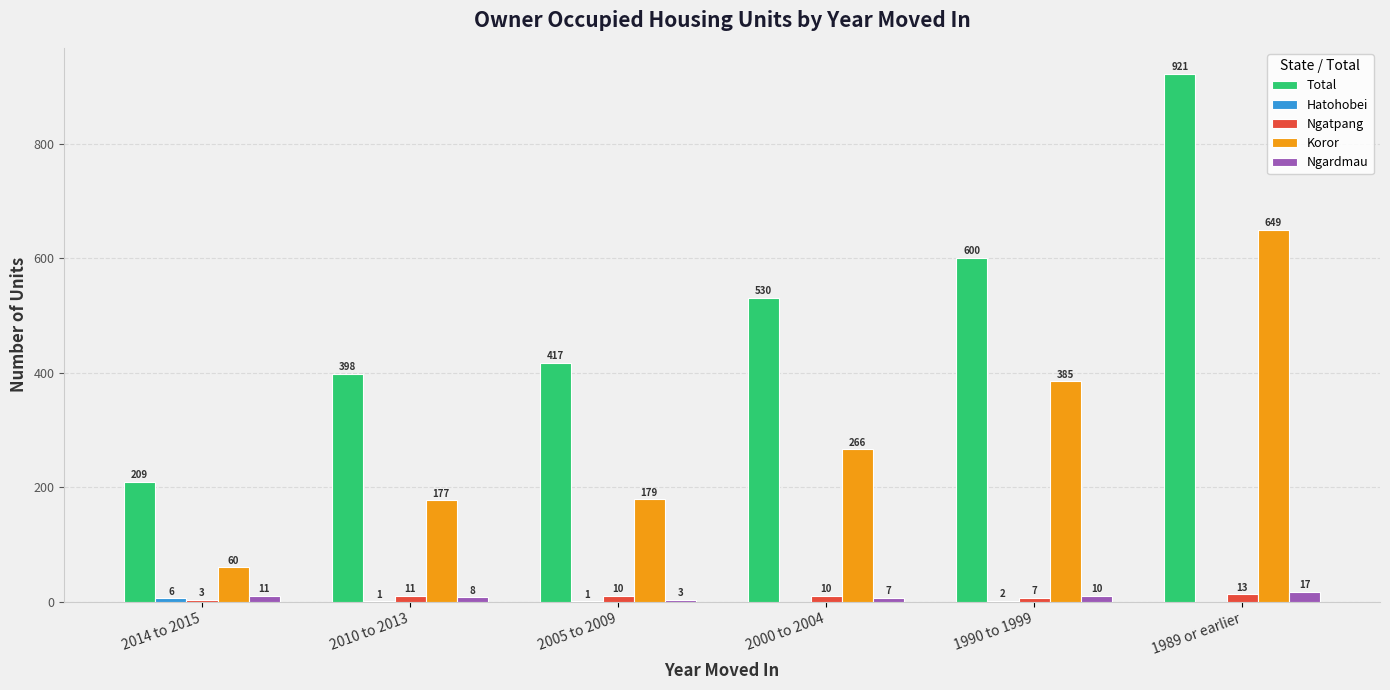

Which series changed the most between 2010 to 2013 and 2000 to 2004?

Total